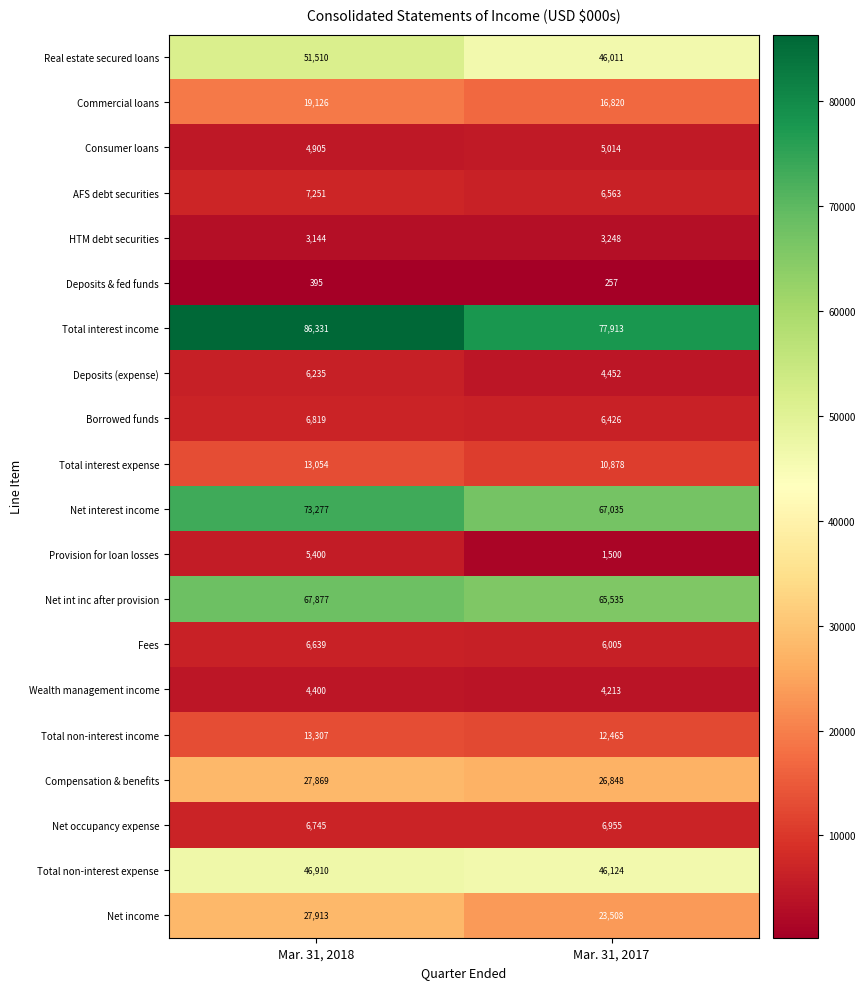

The Total interest expense series shows 10878 at Mar. 31, 2017. True or false?

True